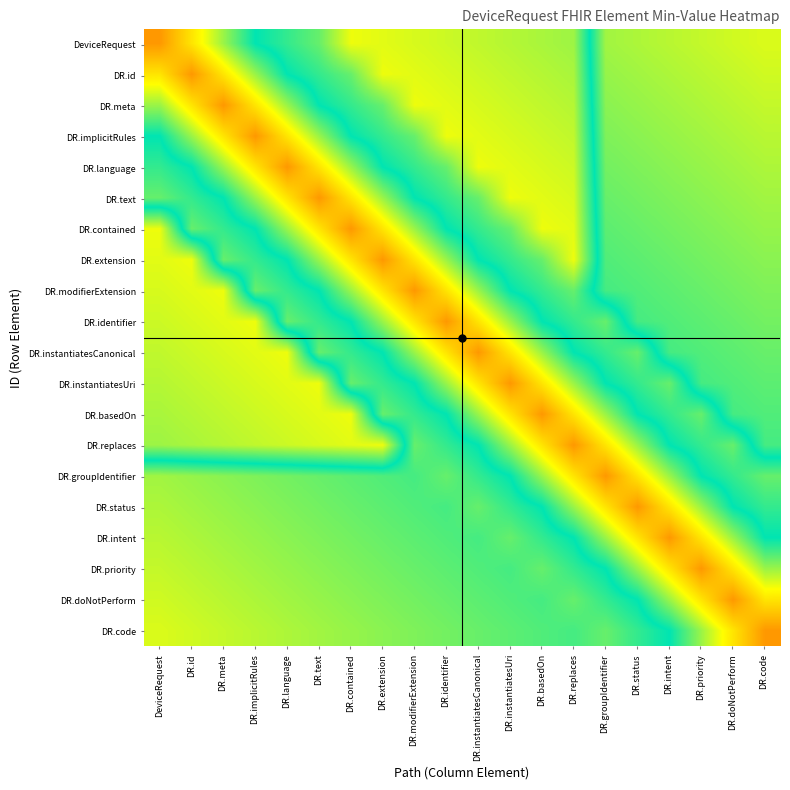

At which category is the sum across all series the highest?

DR.doNotPerform